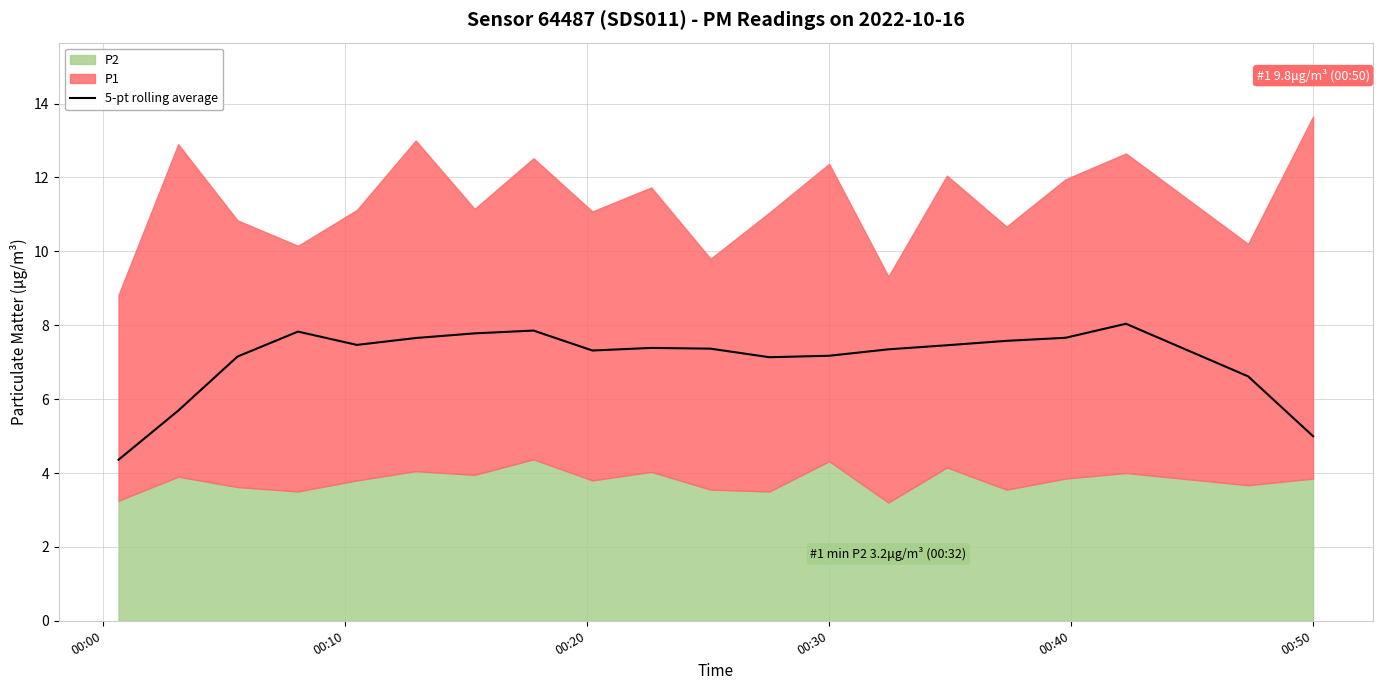

At which label is the value closest to 6?

00:10